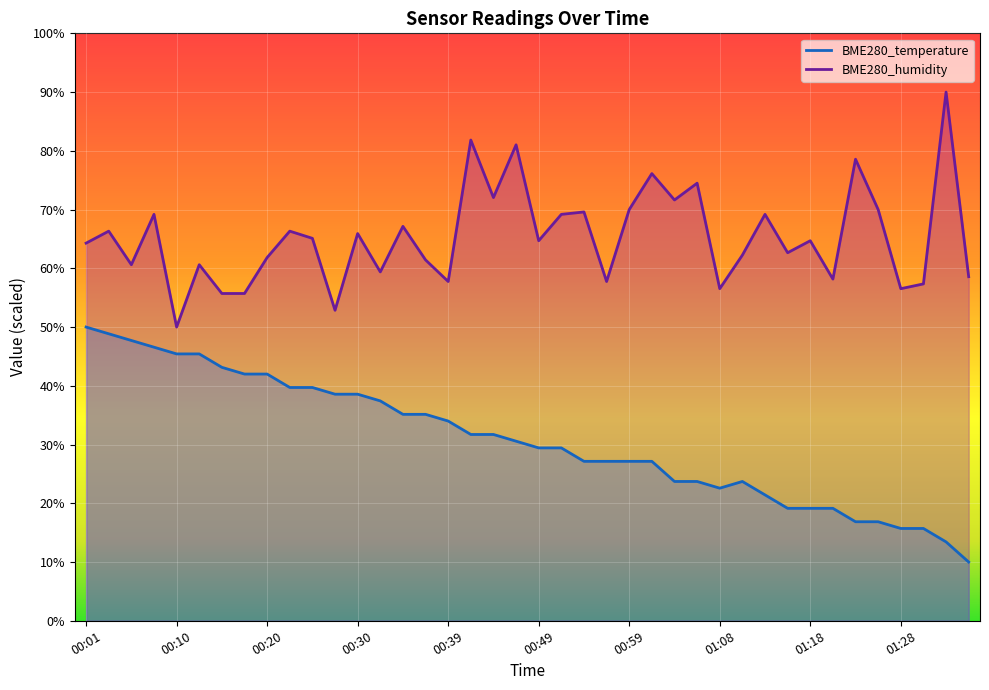

Which category has the highest value across all series?

01:32